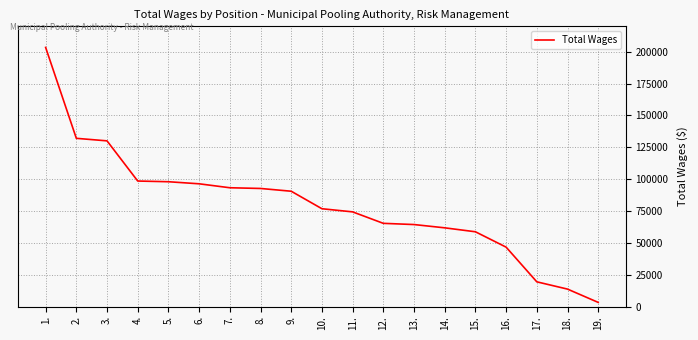

Read the value at 16., to the nearest 50.

46650